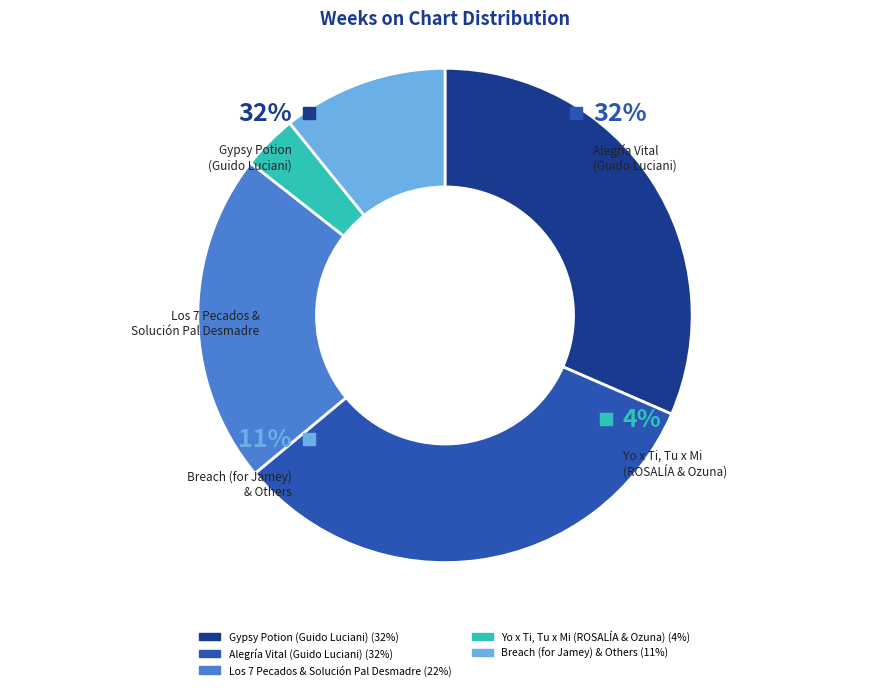

What percentage do Yo x Ti, Tu x Mi and Alegría Vital together represent?

36.0%